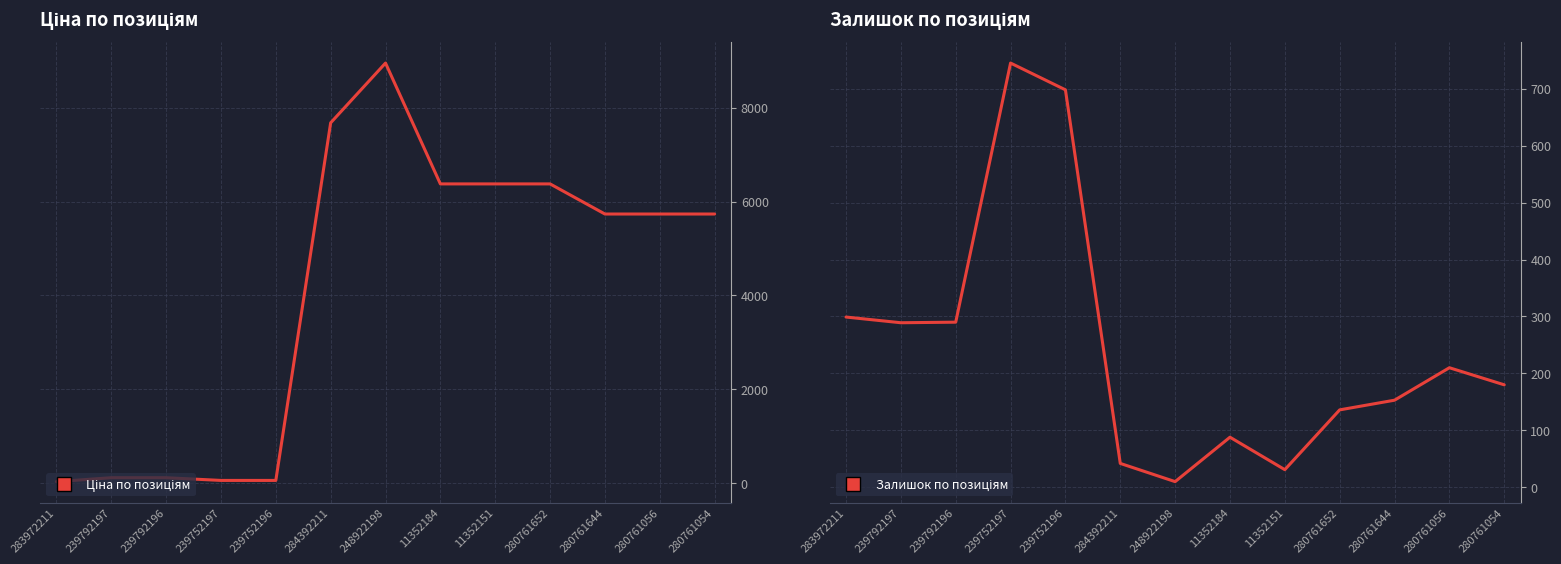

What is the value of the Ціна по позиціям point at the 1st from the left?

32.0